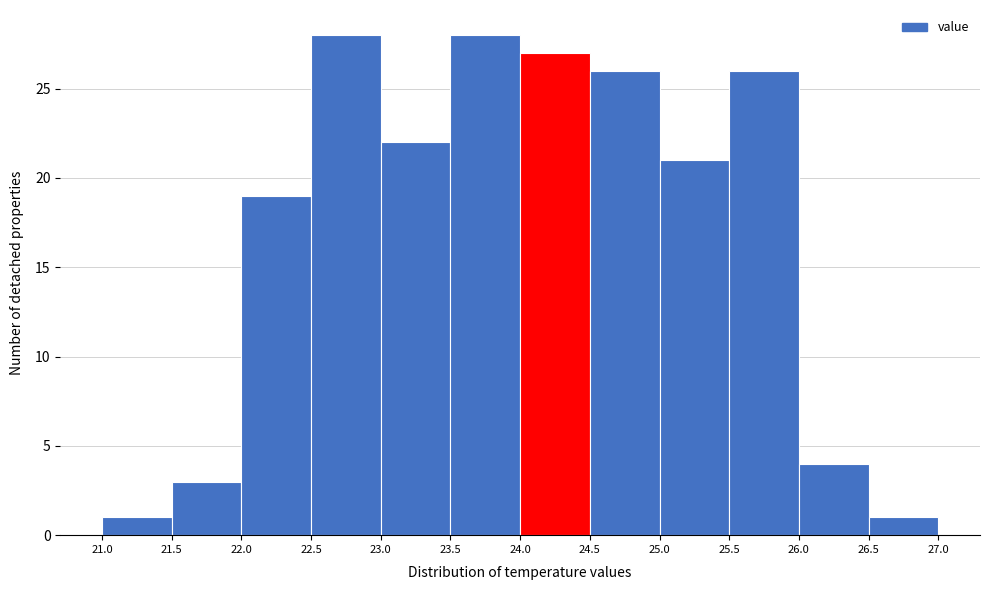

Reading left to right, list every bar in this chart as the range it spans on the x-axis followed by its height. The values are not printed on the chart, so give them approximately, as read against the axis.

21.0 to 21.5: 1
21.5 to 22.0: 3
22.0 to 22.5: 19
22.5 to 23.0: 28
23.0 to 23.5: 22
23.5 to 24.0: 28
24.0 to 24.5: 27
24.5 to 25.0: 26
25.0 to 25.5: 21
25.5 to 26.0: 26
26.0 to 26.5: 4
26.5 to 27.0: 1